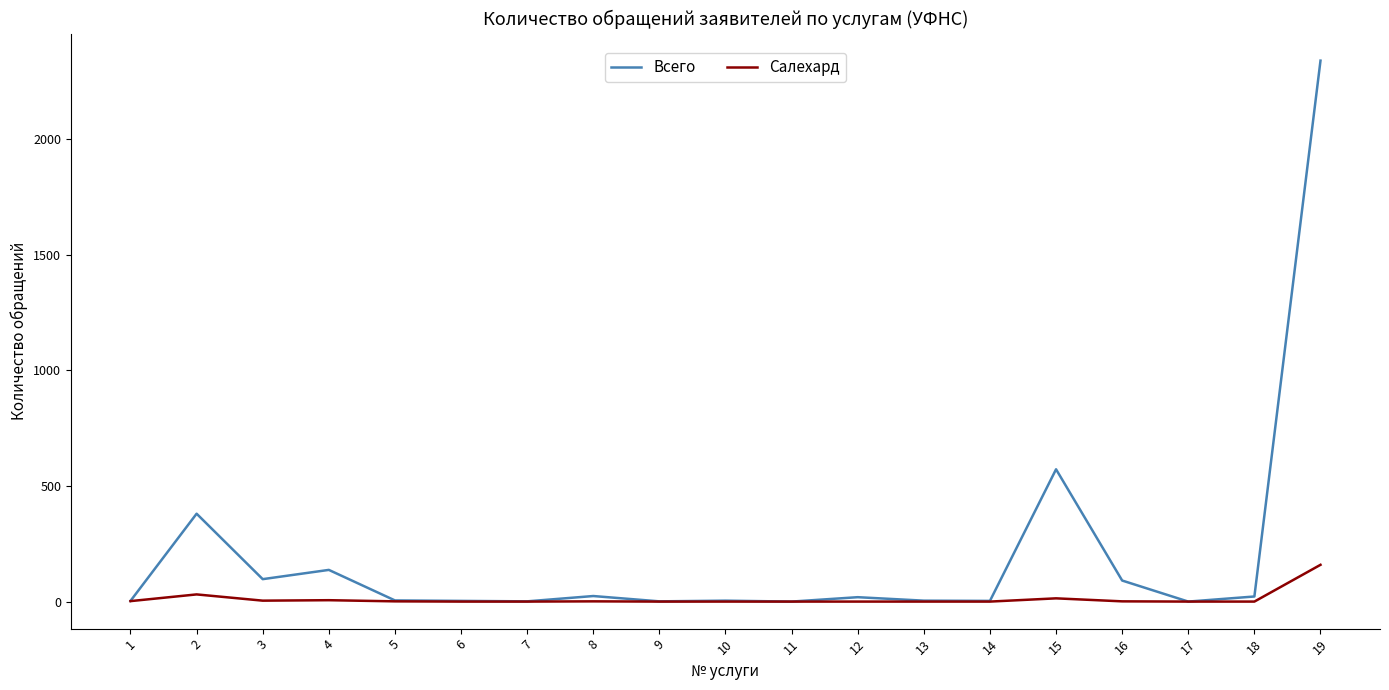

Count the number of categories in the chart.

19